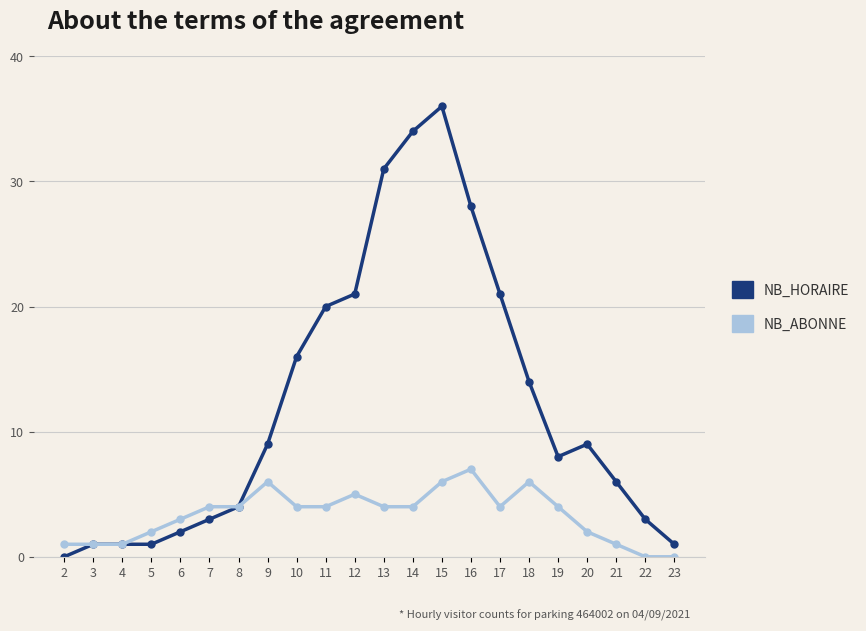

The value of NB_ABONNE at 6 is 3. True or false?

True